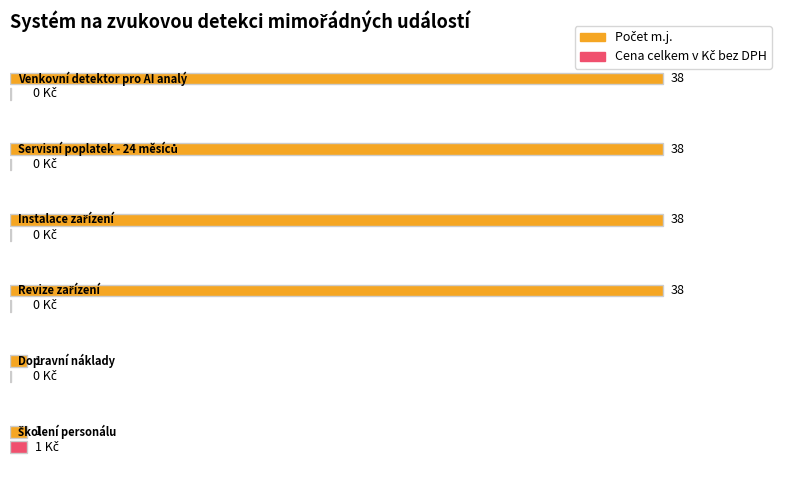

What is the spread (max minus min) of values at Dopravní náklady?

1